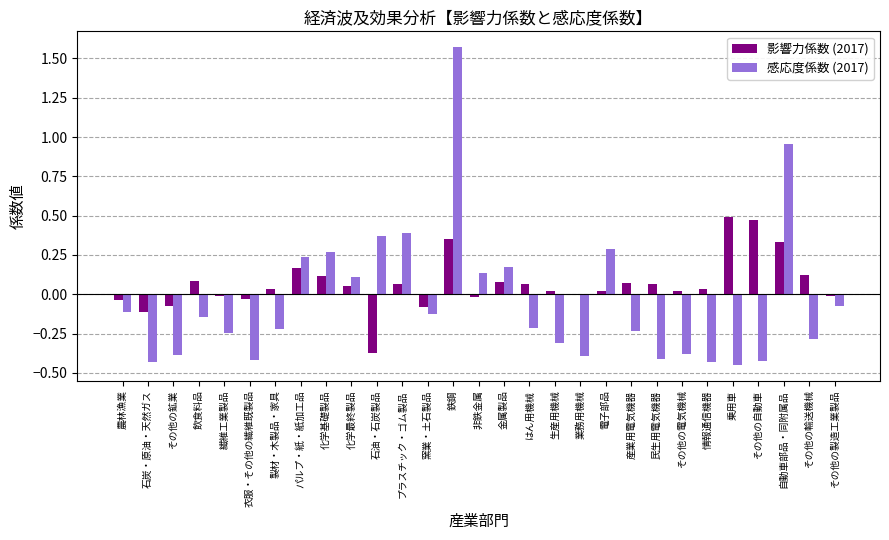

Which series changed the most between 石油・石炭製品 and 生産用機械?

感応度係数 (2017)